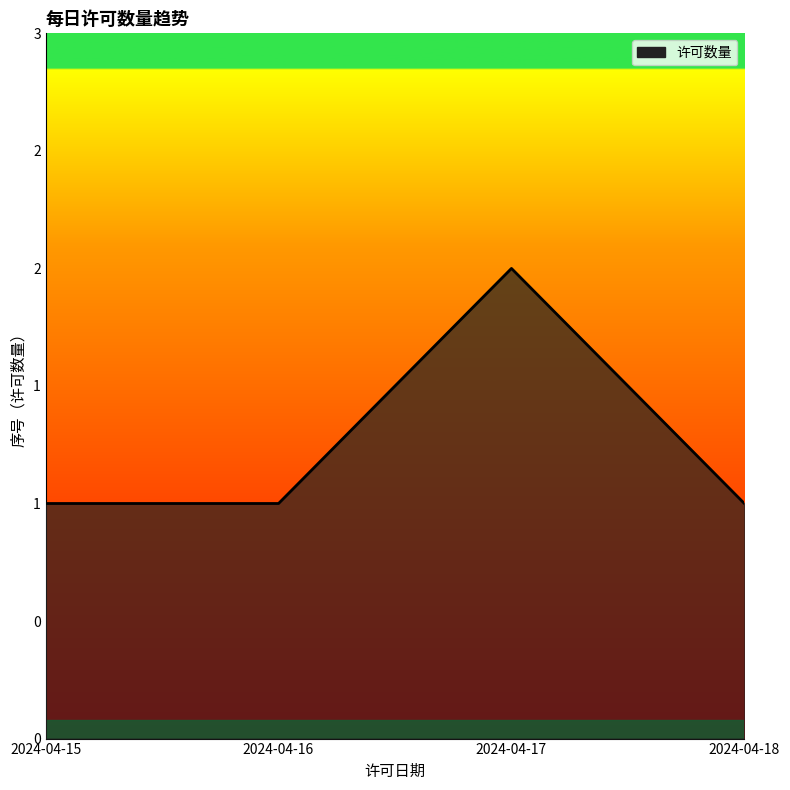

At which category does the data reach its first local peak?

2024-04-17